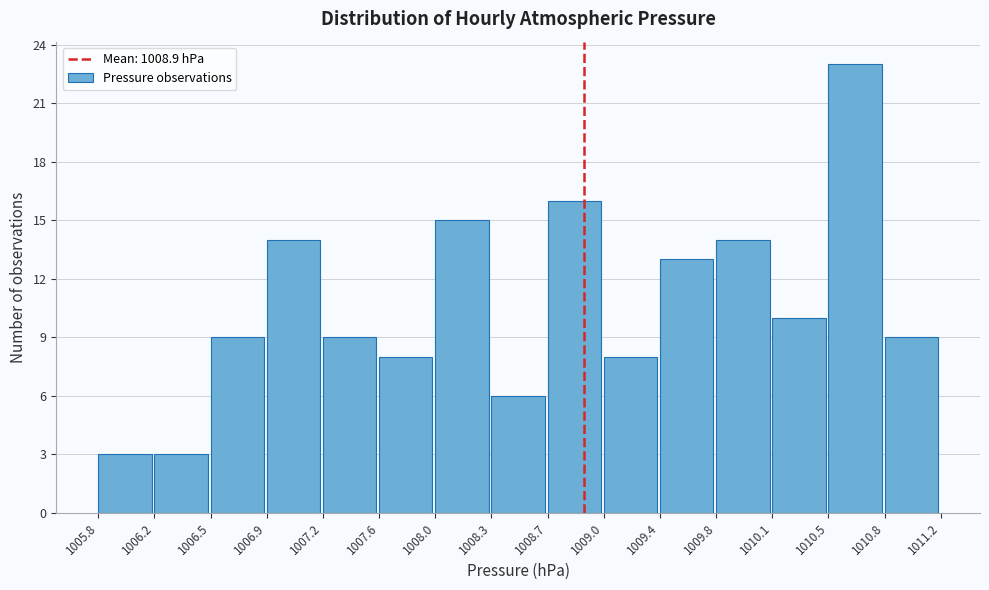

Reading left to right, list every bar in this chart as the range it spans on the x-axis followed by its height. The values are not printed on the chart, so give them approximately, as read against the axis.

1005.8 to 1006.2: 3
1006.2 to 1006.5: 3
1006.5 to 1006.9: 9
1006.9 to 1007.2: 14
1007.2 to 1007.6: 9
1007.6 to 1008.0: 8
1008.0 to 1008.3: 15
1008.3 to 1008.7: 6
1008.7 to 1009.0: 16
1009.0 to 1009.4: 8
1009.4 to 1009.8: 13
1009.8 to 1010.1: 14
1010.1 to 1010.5: 10
1010.5 to 1010.8: 23
1010.8 to 1011.2: 9